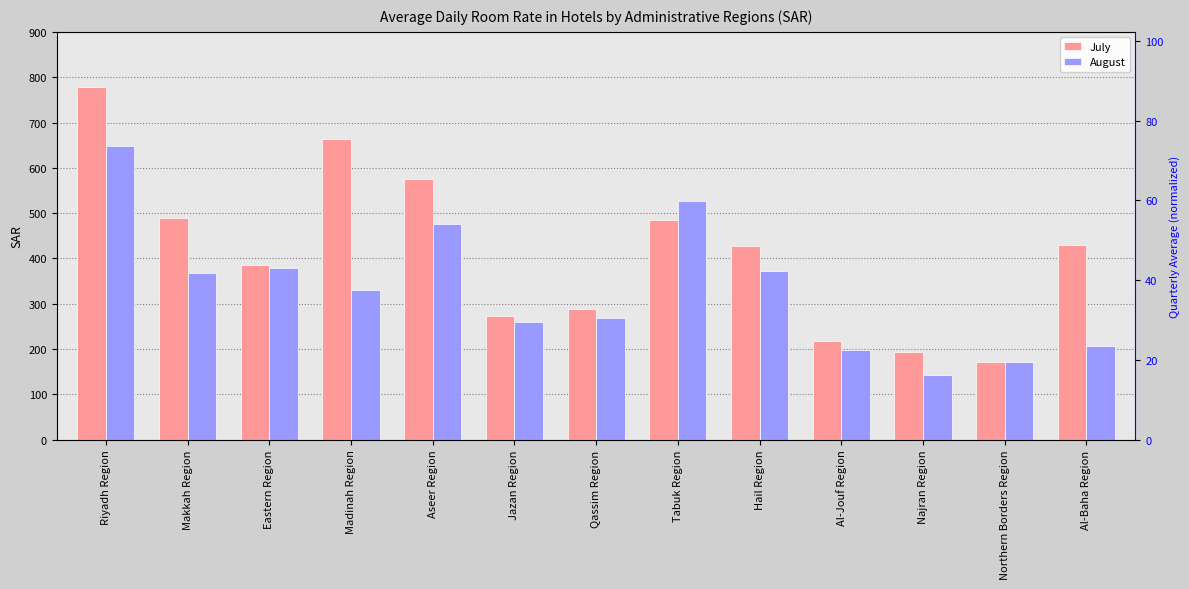

What is the label of the 12th bar from the right?

Makkah Region